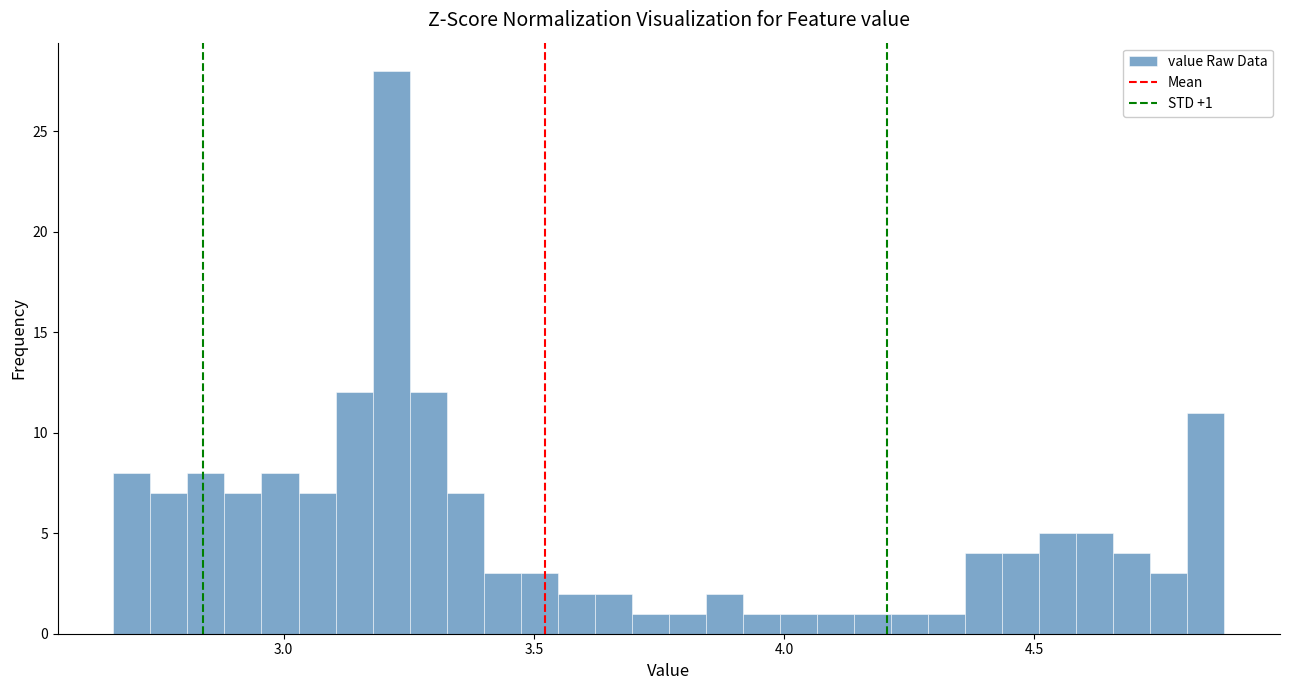

Around what value on the x-axis is the tallest bar? Give the approximate position of its centre, as read against the axis.

3.20